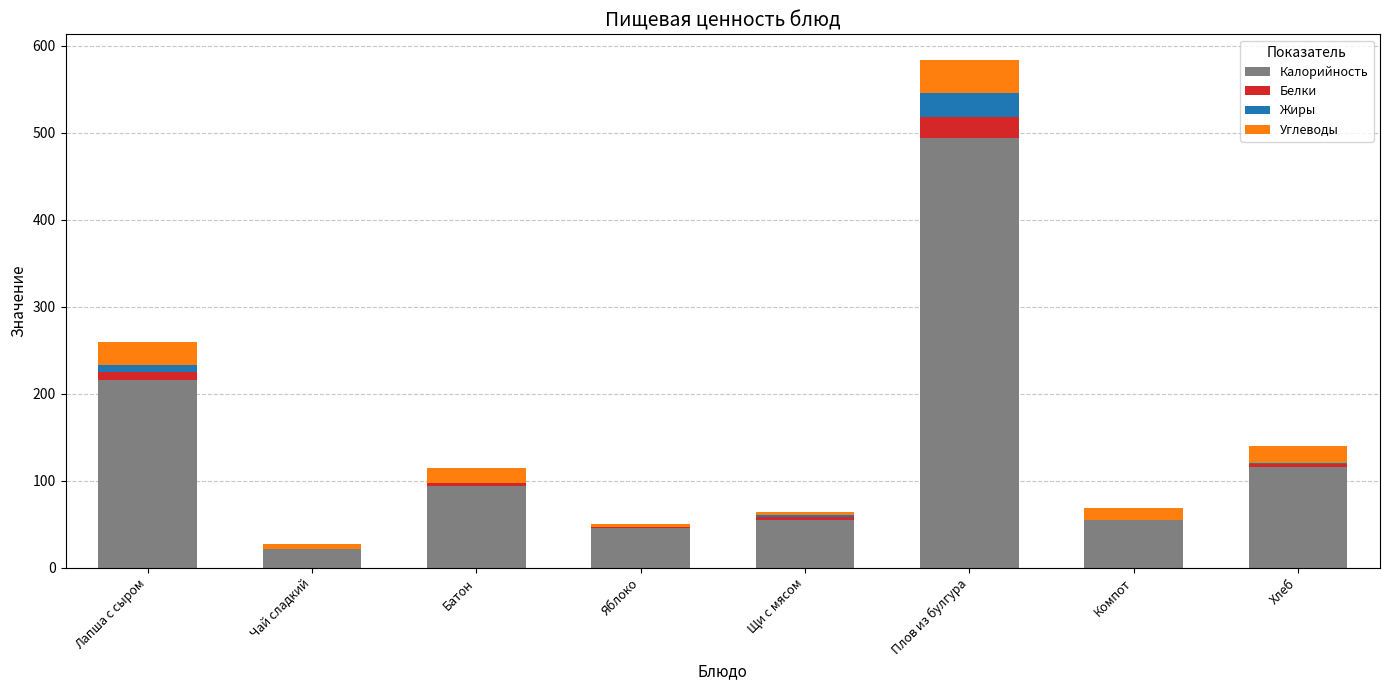

At which category is the sum across all series the highest?

Плов из булгура